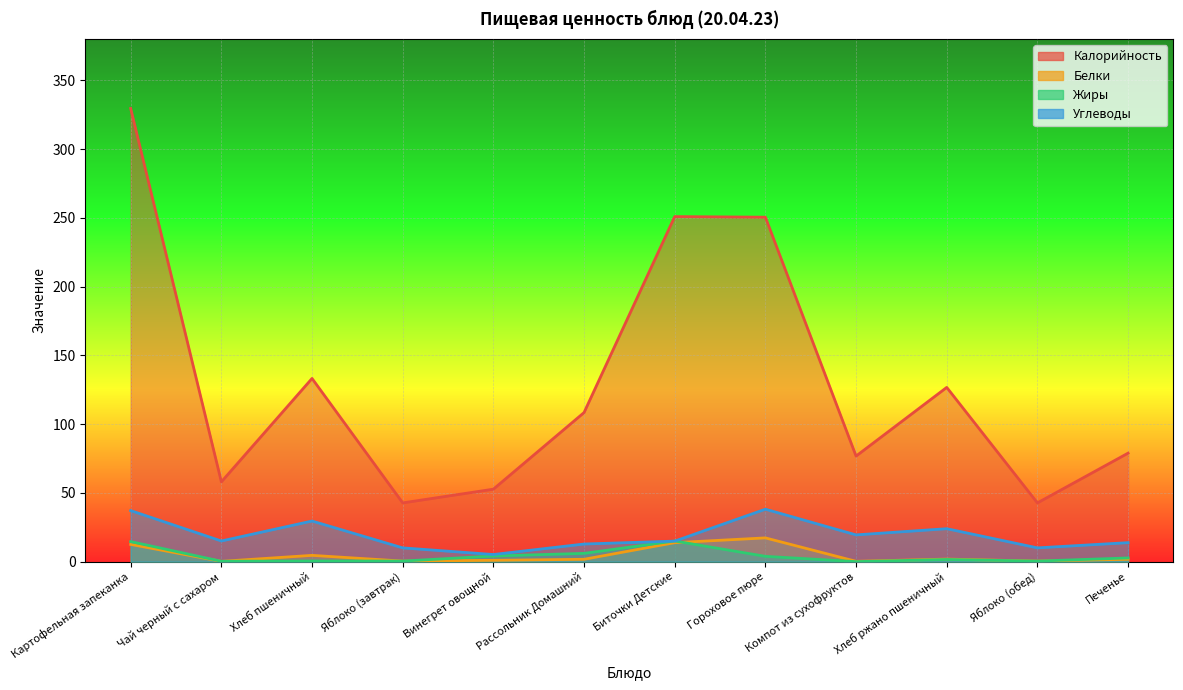

What are all the series names shown in the legend?

Калорийность, Белки, Жиры, Углеводы